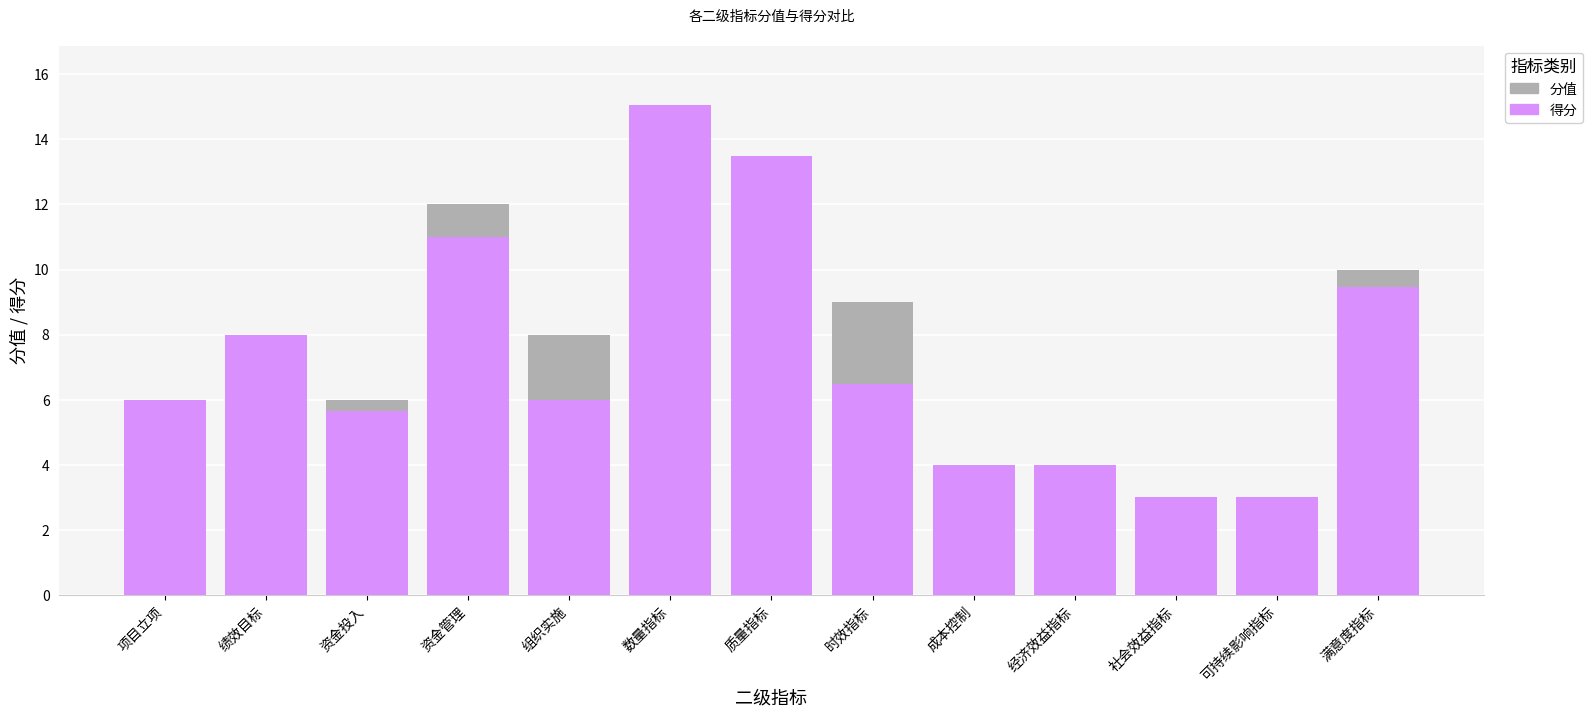

Reading left to right, transcribe all the data shown in this chart.

分值: 项目立项=6.0	绩效目标=8.0	资金投入=6.0	资金管理=12.0	组织实施=8.0	数量指标=13.5	质量指标=13.5	时效指标=9.0	成本控制=4.0	经济效益指标=4.0	社会效益指标=3.0	可持续影响指标=3.0	满意度指标=10.0
得分: 项目立项=6.0	绩效目标=8.0	资金投入=5.7	资金管理=11.0	组织实施=6.0	数量指标=15.1	质量指标=13.5	时效指标=6.5	成本控制=4.0	经济效益指标=4.0	社会效益指标=3.0	可持续影响指标=3.0	满意度指标=9.5